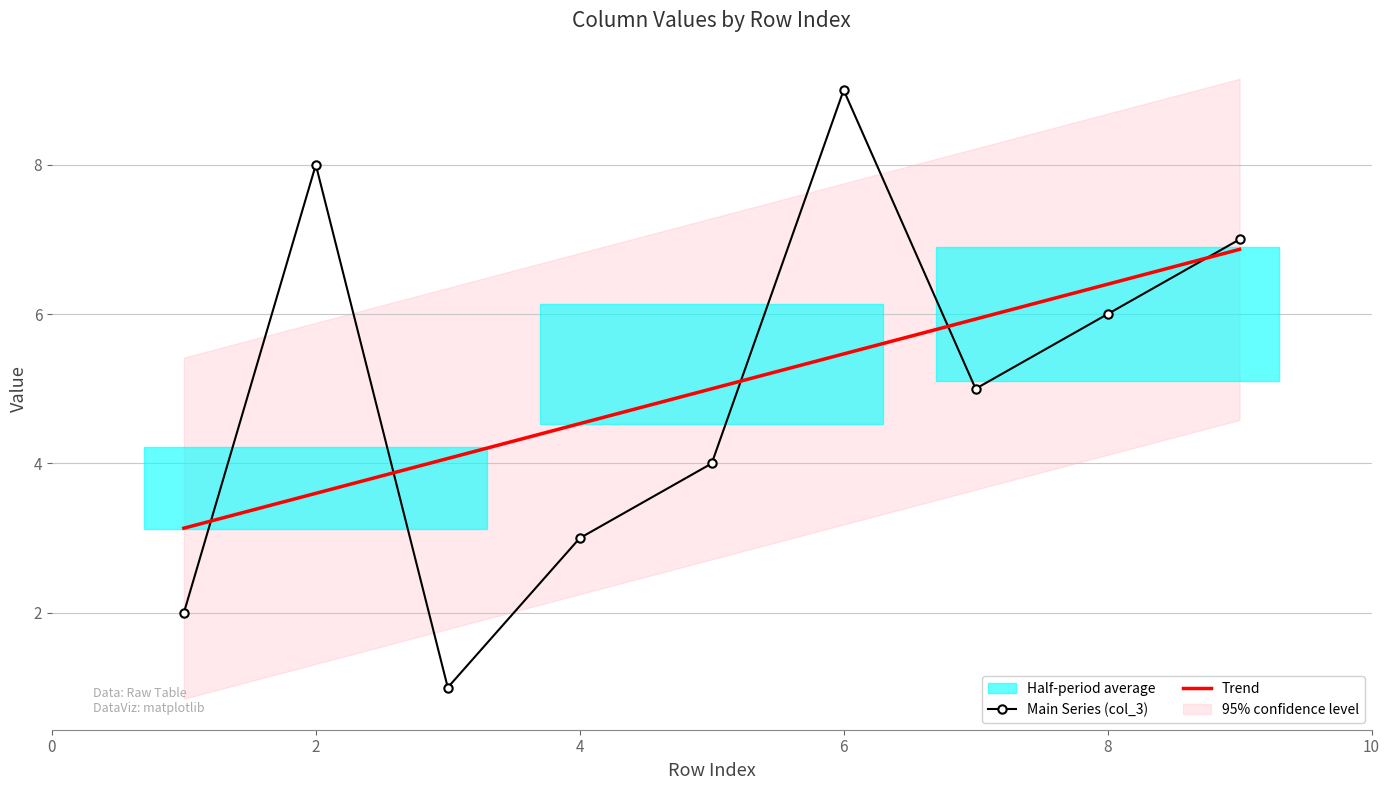

What is the average value of the Main Series (col_3) series?

5.0